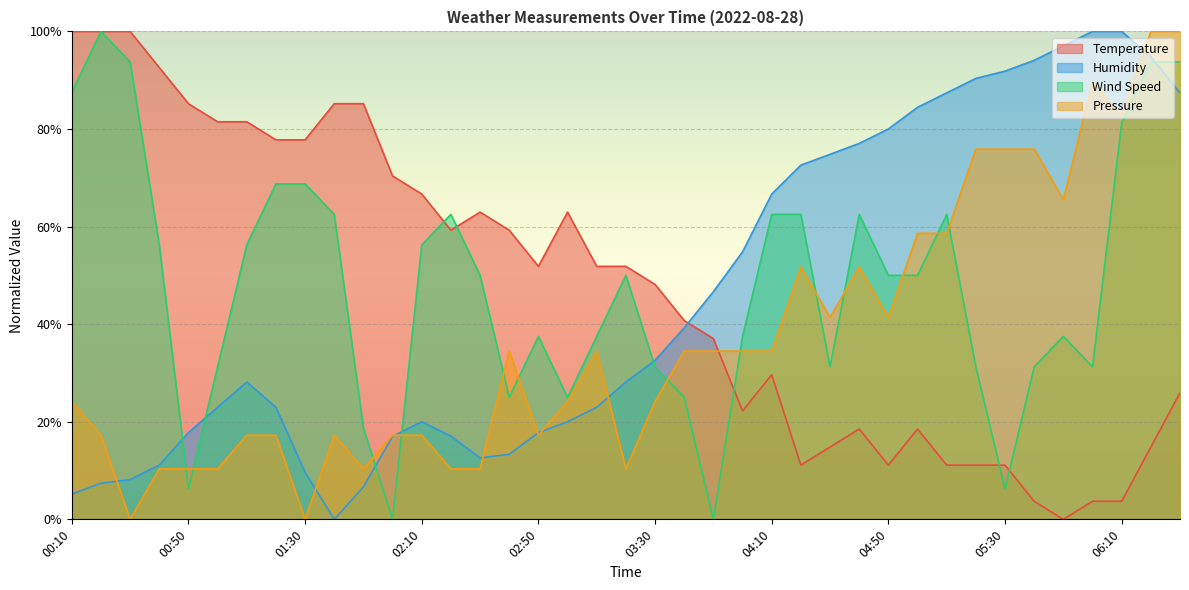

Between 03:00 and 03:30, which series saw the biggest shift?

Temperature